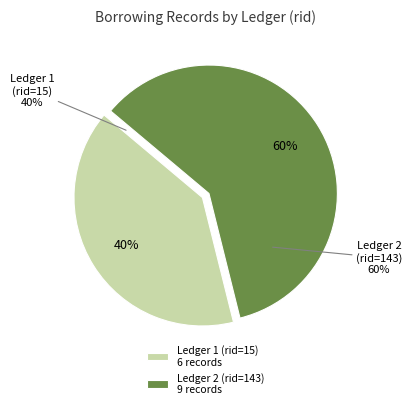

Which slice represents more than half of the pie?

Ledger 2 (rid=143)